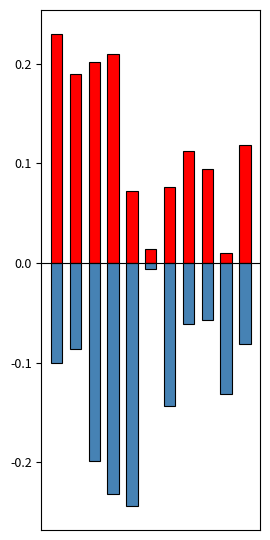

What is the value of the Total Docs. (2009) bar at the 1st from the left?

-0.1